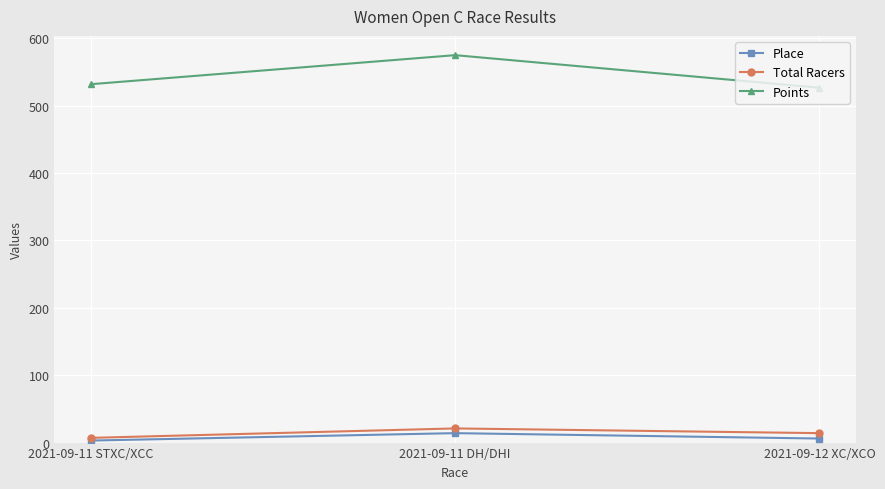

What is the difference between the maximum and minimum values in the Total Racers series?

14.0